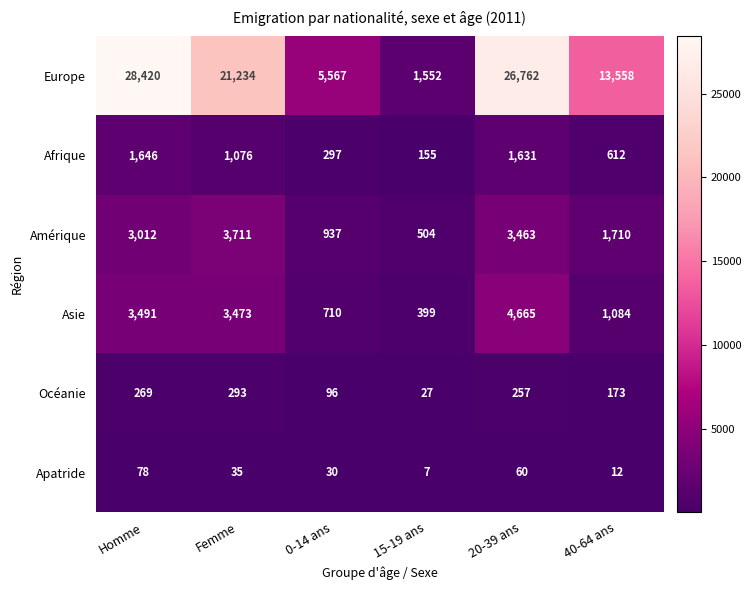

At which category does the chart reach its peak across all series?

Homme